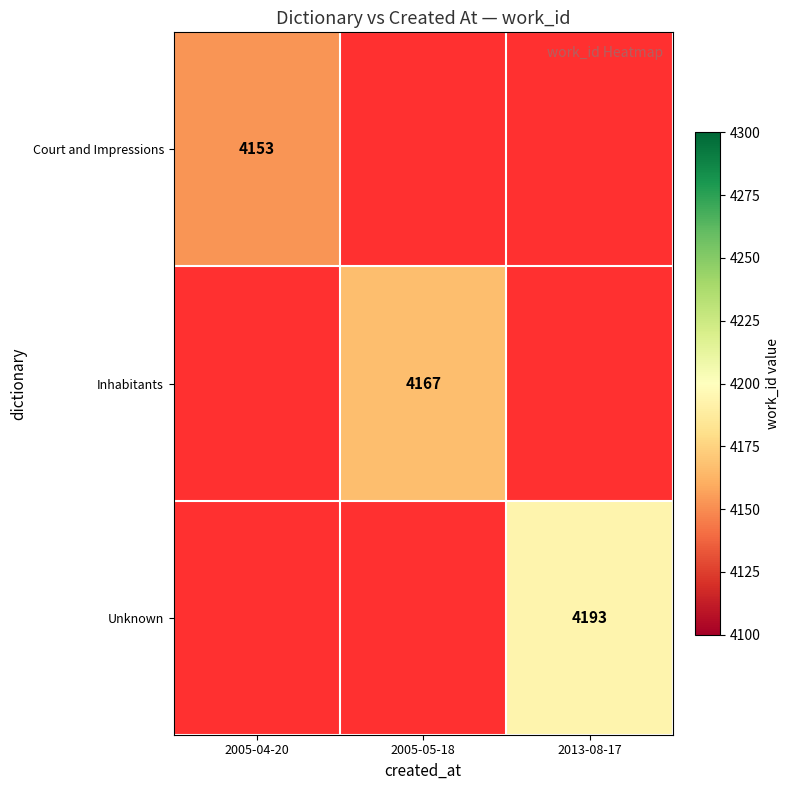

The Court and Impressions series shows 6964 at 2005-04-20. True or false?

False